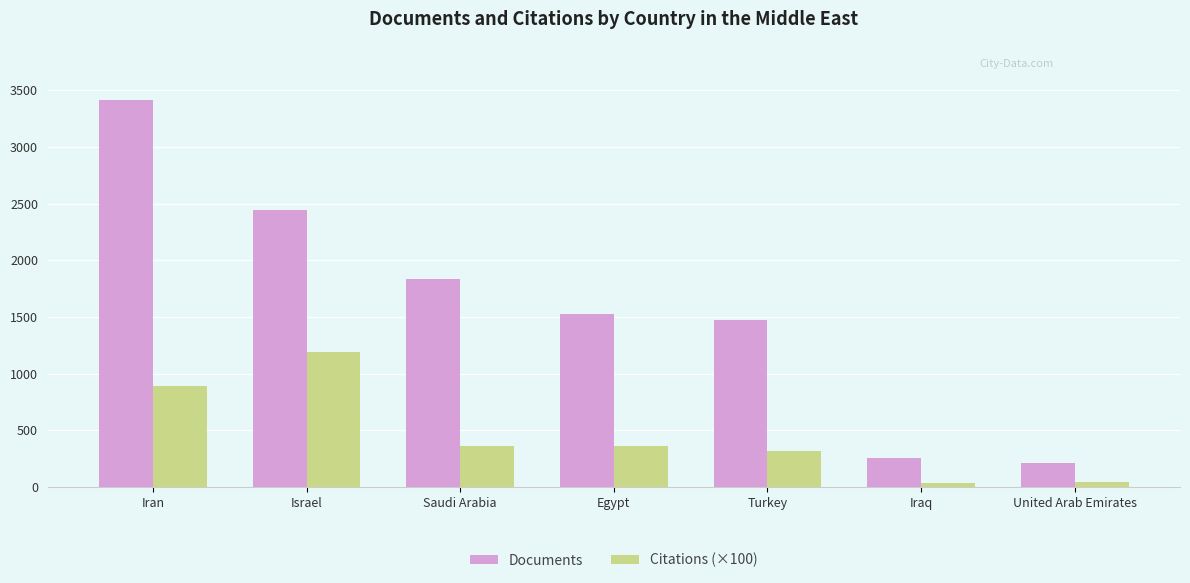

Rank the series by their maximum value, from lowest to highest.

Citations (×100), Documents